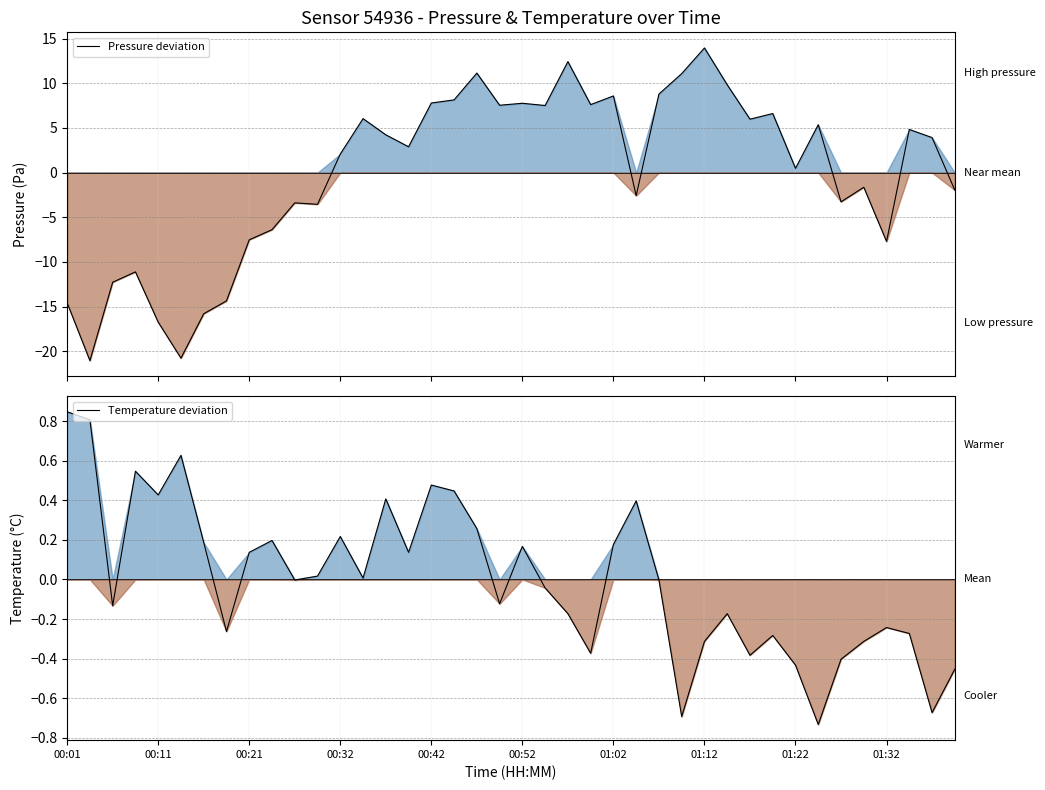

At 39, list the series in order from largest to smallest.

Temperature deviation, Pressure deviation